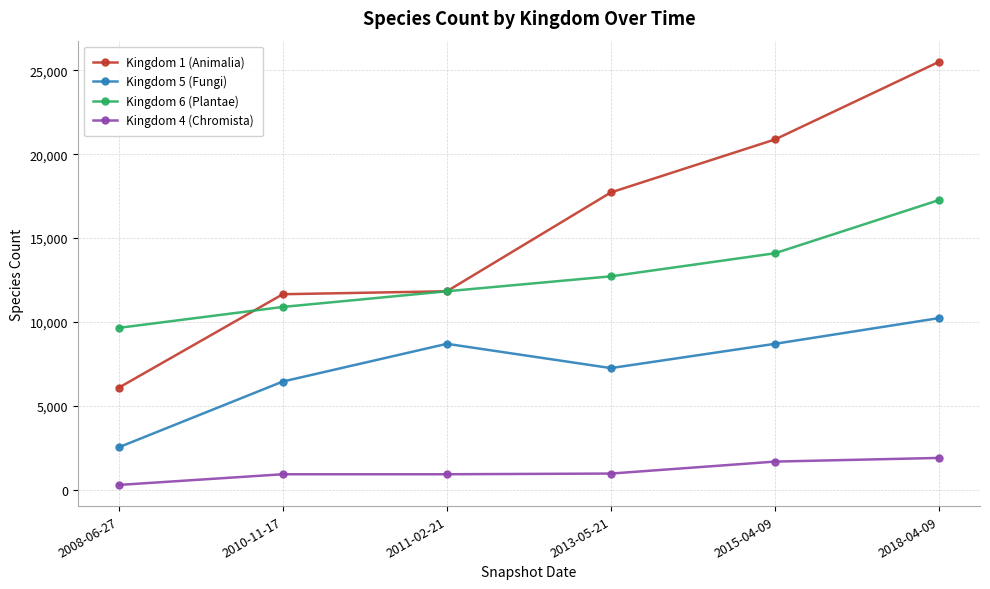

What is the label of the 4th point from the left?

2013-05-21